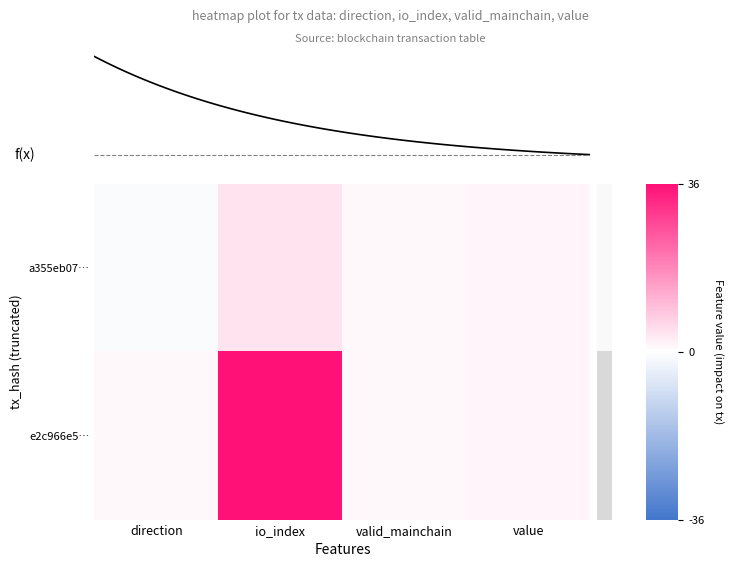

What is the average value of the e2c966e5… series?

9.9